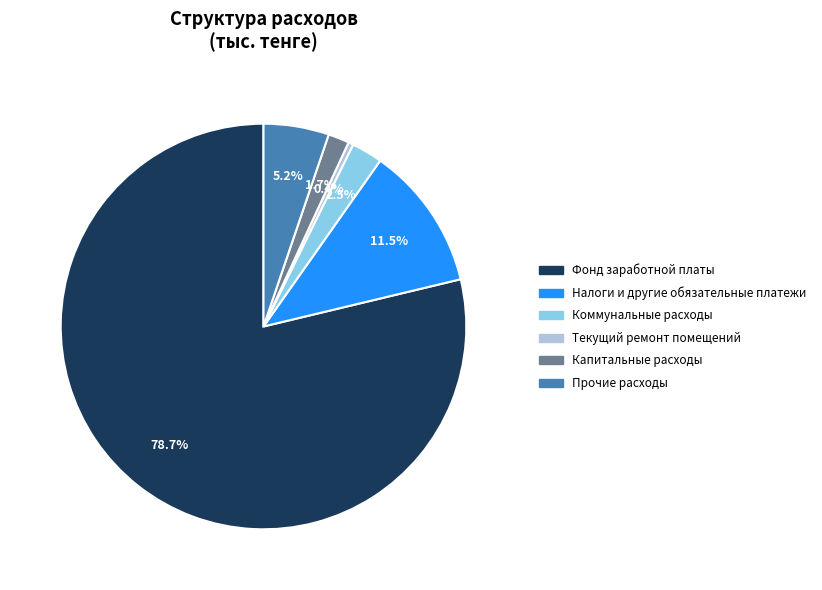

Is there any slice that represents more than half of the pie?

Yes